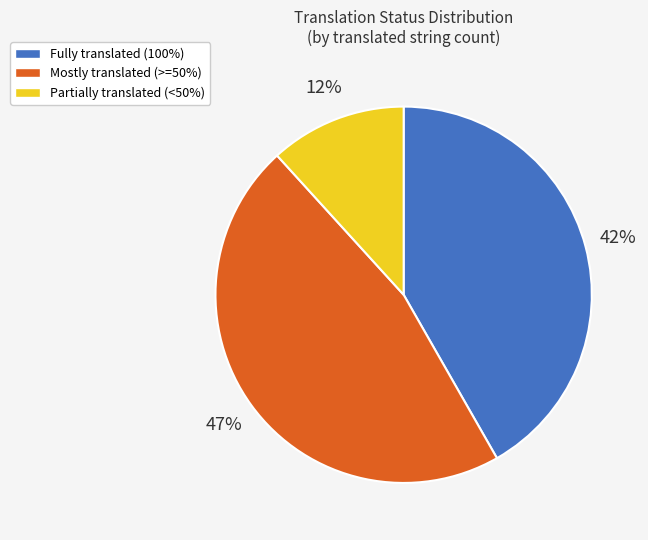

Which category has the smallest portion of the pie?

Partially translated (<50%)